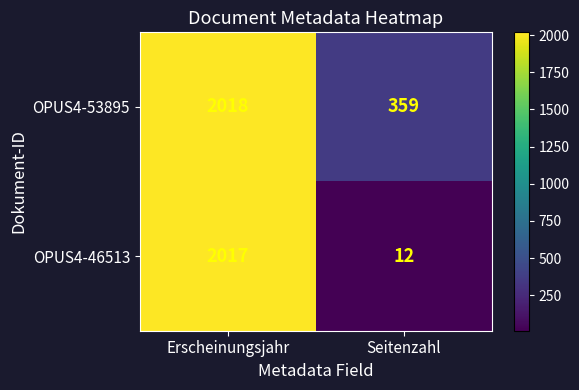

At Erscheinungsjahr, list the series in order from largest to smallest.

OPUS4-53895, OPUS4-46513